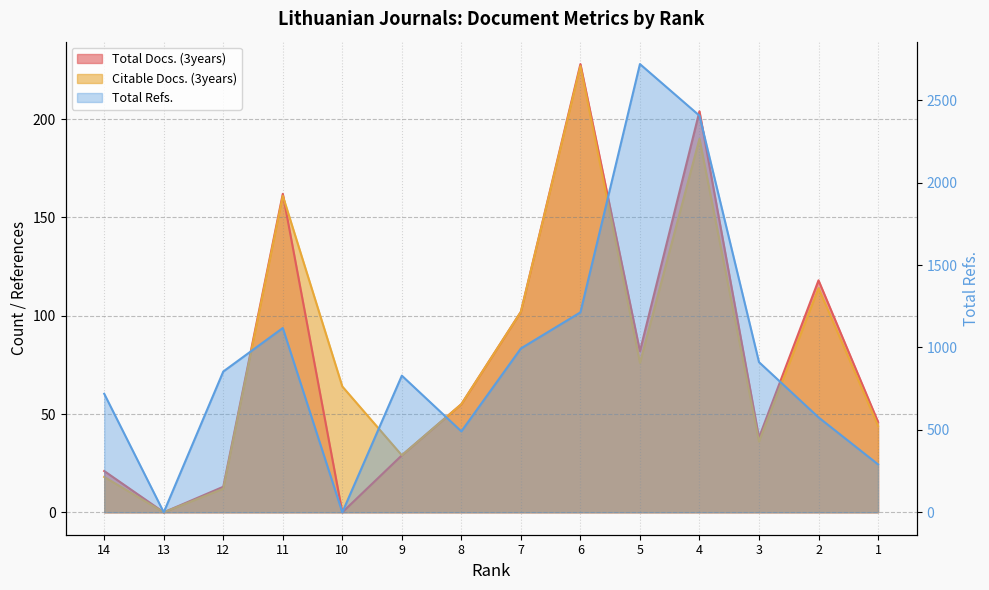

What value does the Total Docs. (3years) series have at 8, to the nearest 10?

60